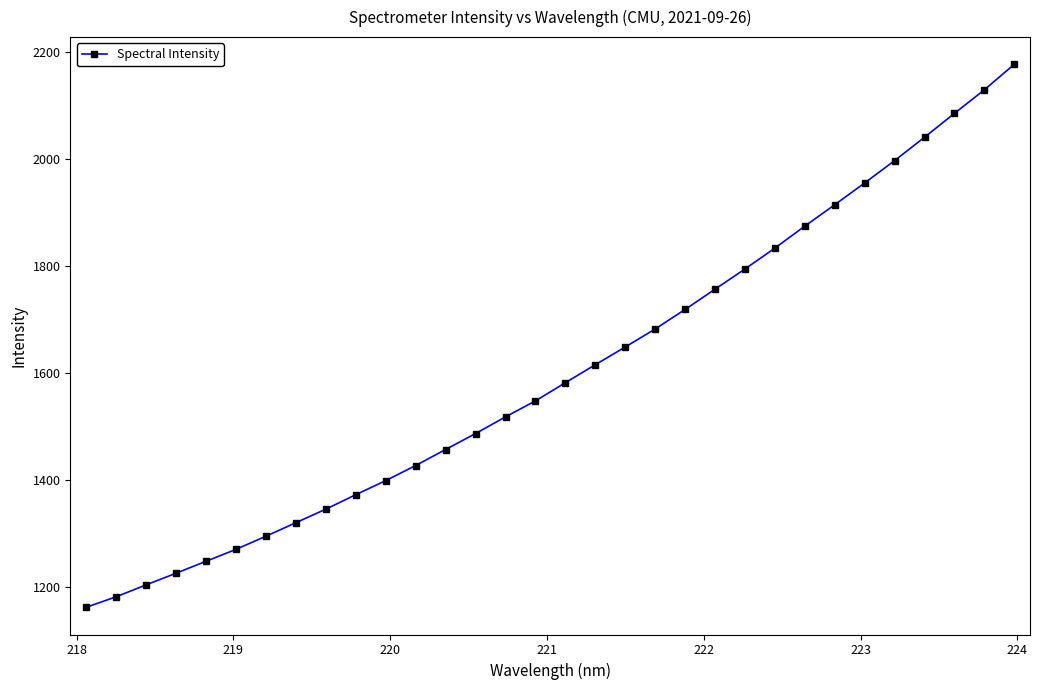

What is the value of the 29th point from the left?

2040.5